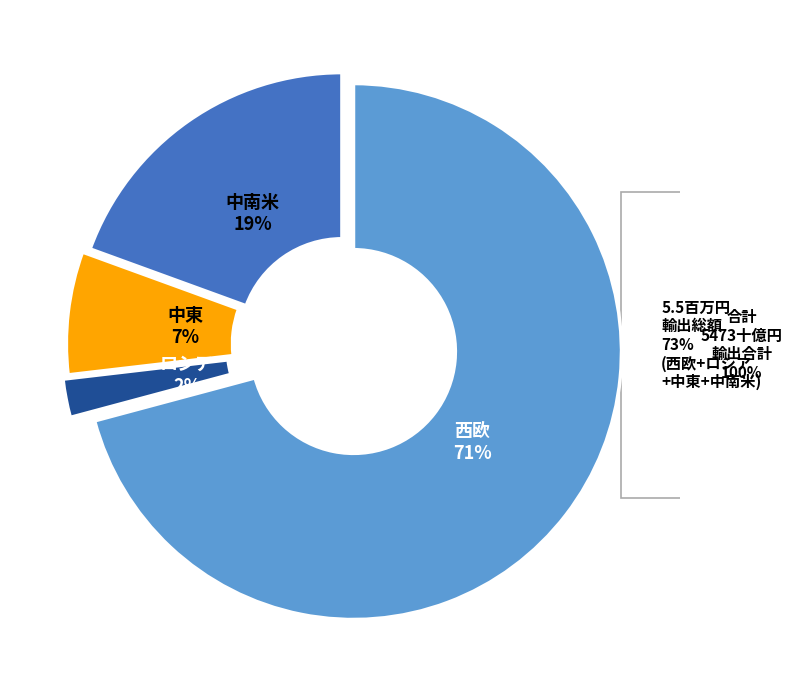

To the nearest percent, what is the difference between the ロシア and 中東 slice percentages?

5%